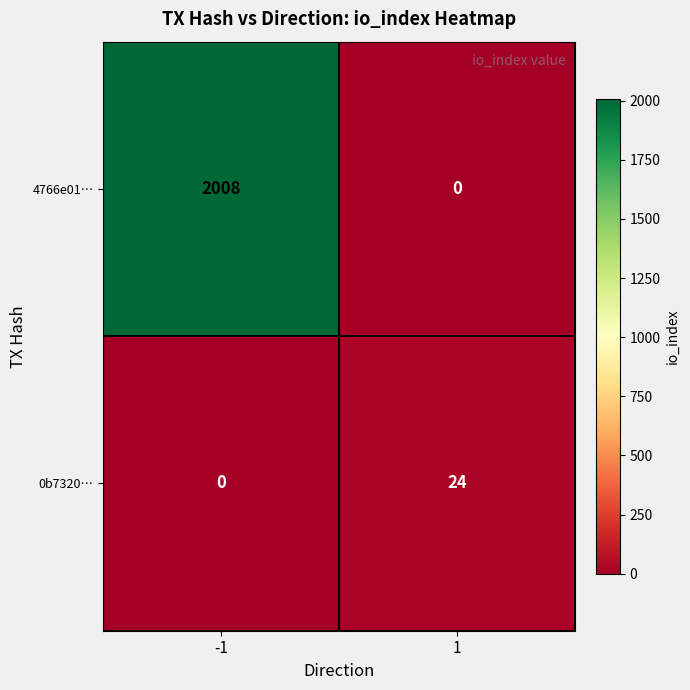

Which series changed the most between -1 and 1?

4766e01…